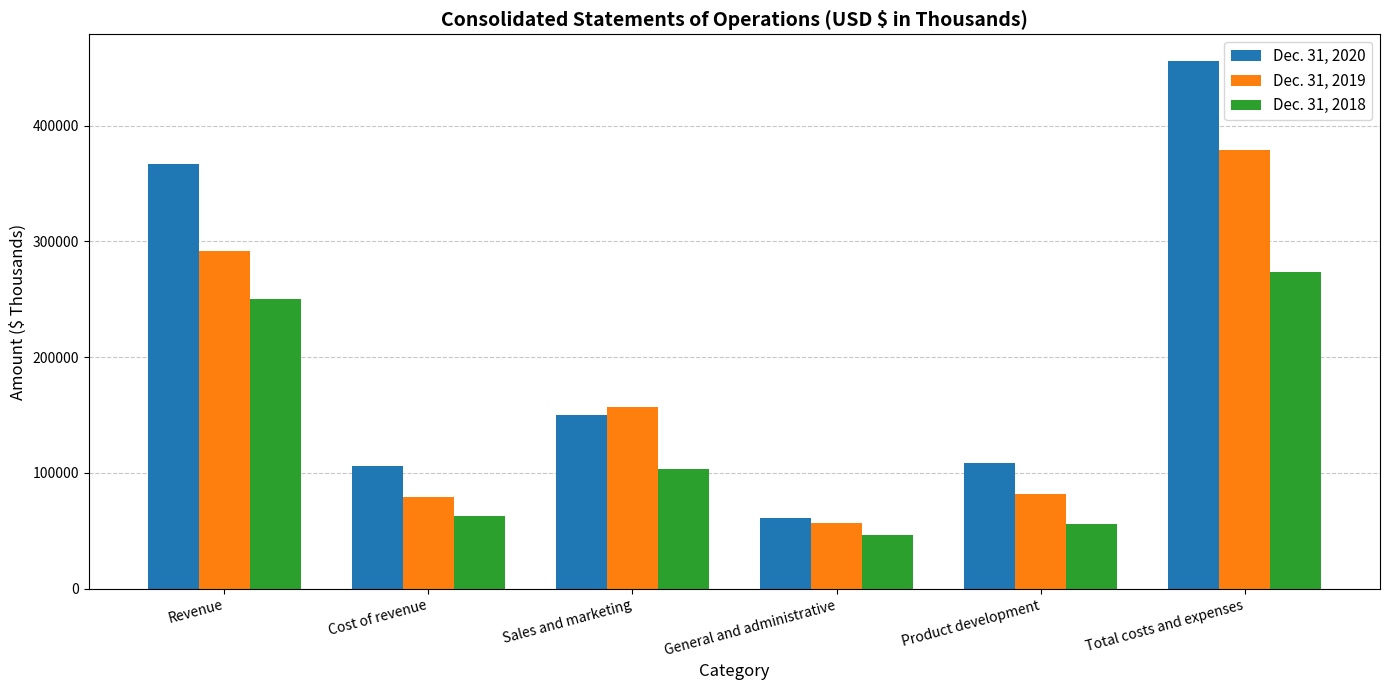

What are all the series names shown in the legend?

Dec. 31, 2020, Dec. 31, 2019, Dec. 31, 2018